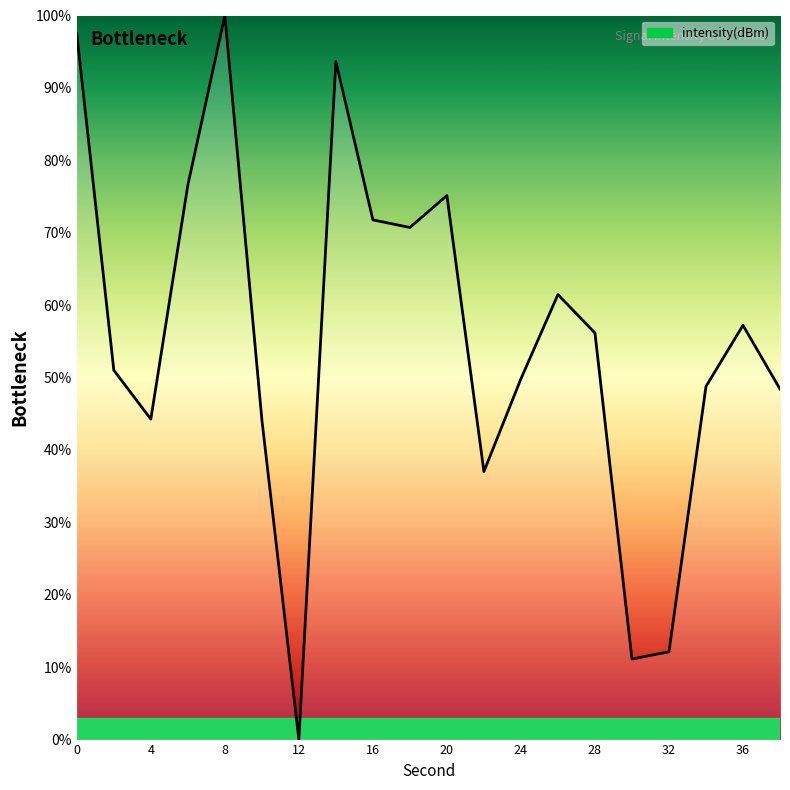

What is the maximum value shown in the chart?

100.0